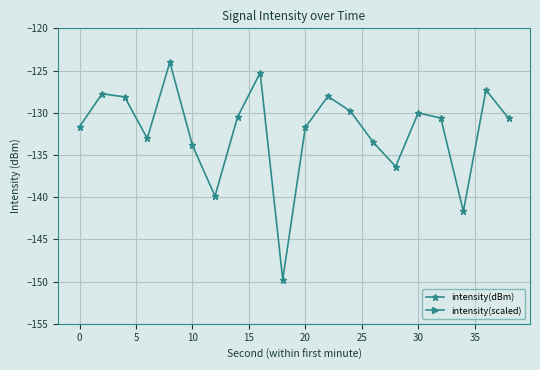

True or false: intensity(scaled) and intensity(dBm) cross at least once.

False